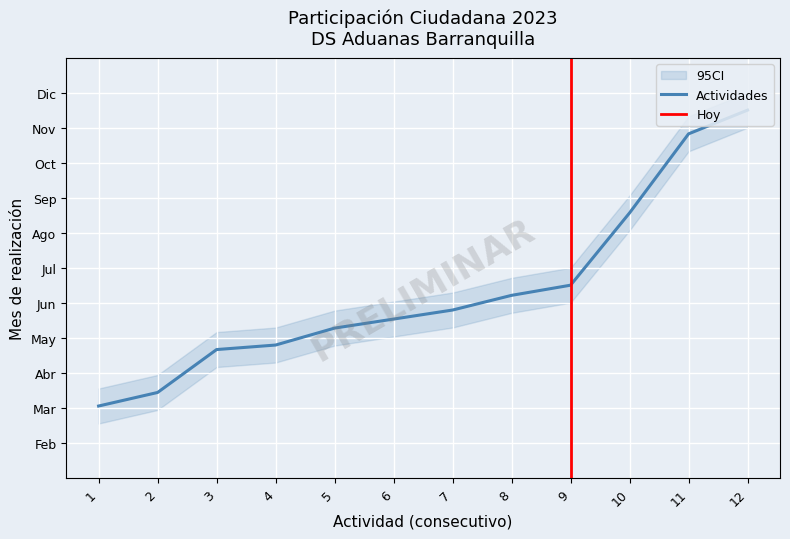

Which category has the lowest value across all series?

1